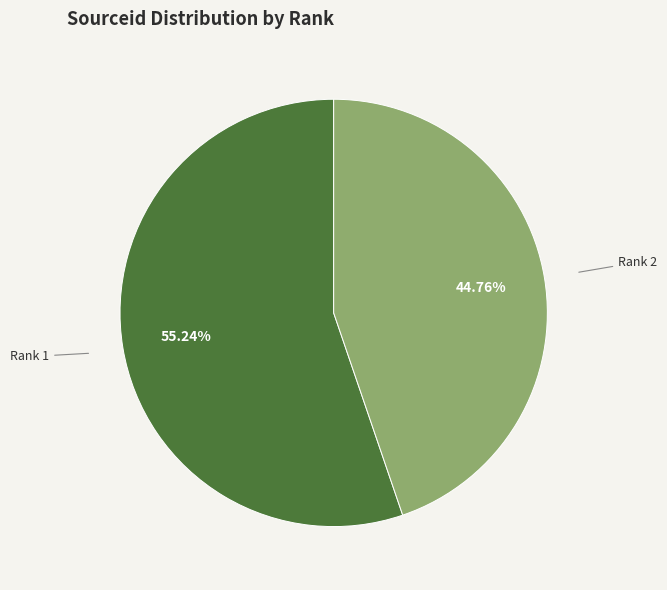

How many slices are in this pie chart?

2